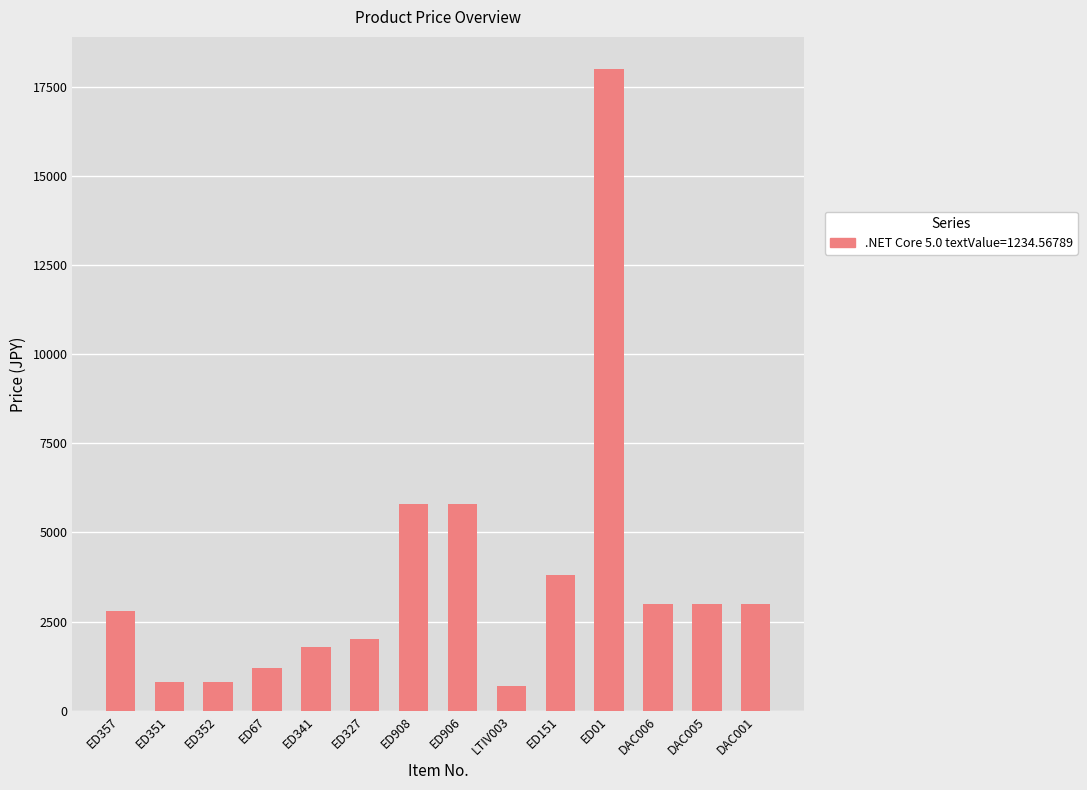

What is the label of the 8th bar from the left?

ED906